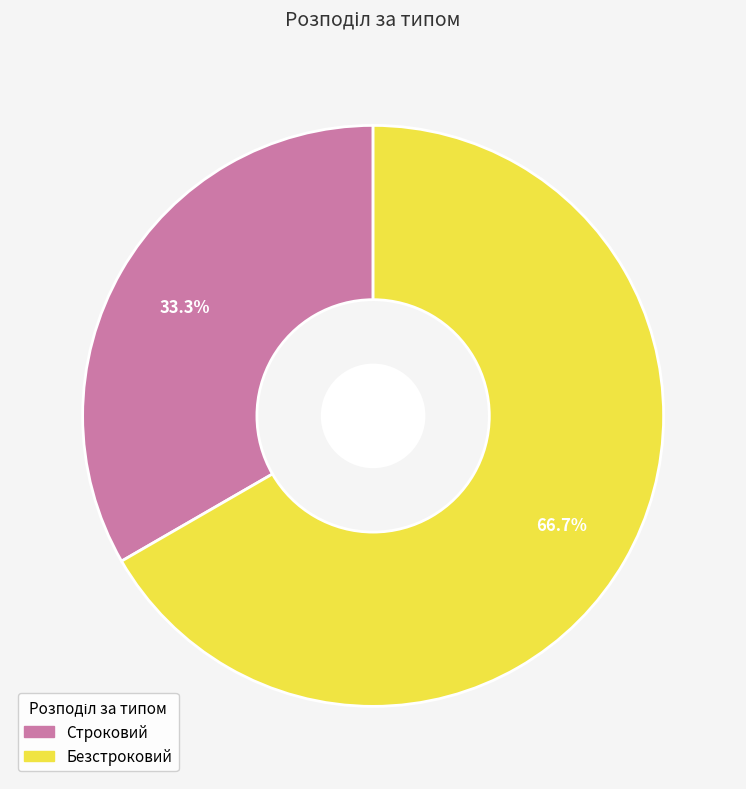

Rank the categories by value from lowest to highest.

Строковий, Безстроковий